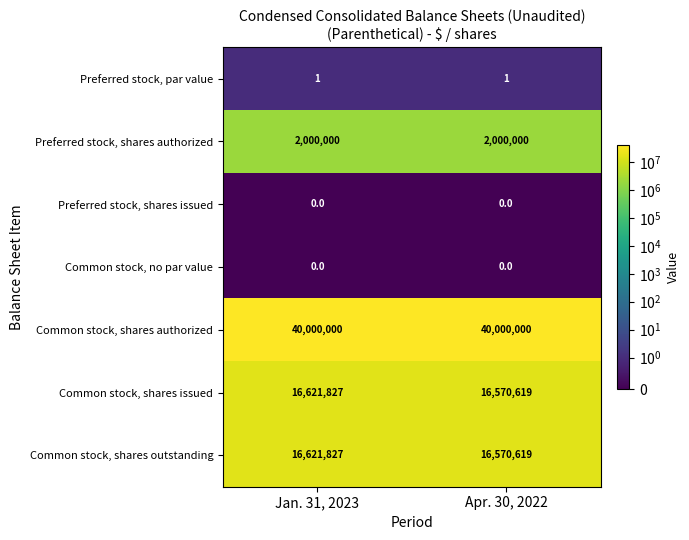

Is it true that Common stock, shares outstanding equals 26349958 at Jan. 31, 2023?

False